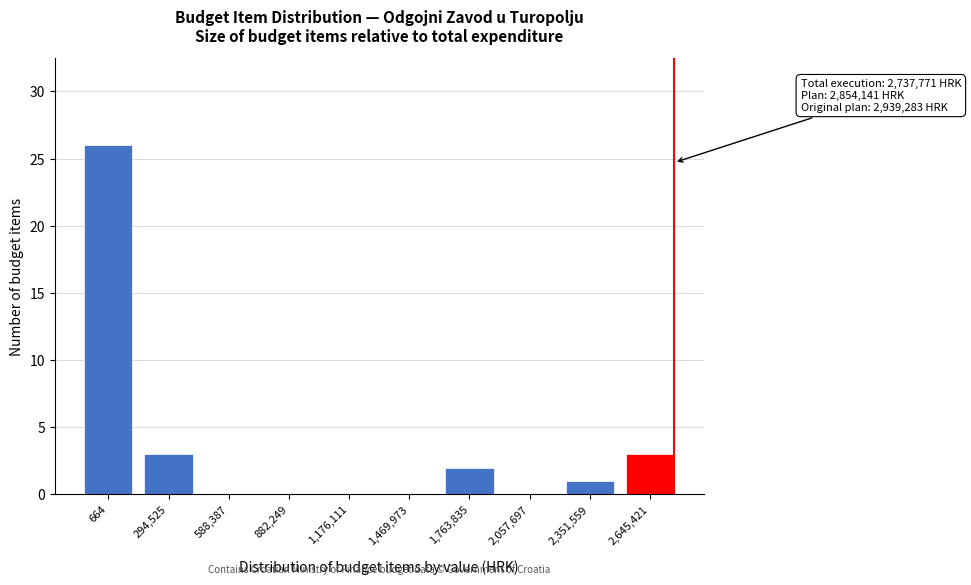

Reading left to right, what are all the values shown in this chart?

664=26	294,525=3	588,387=0	882,249=0	1,176,111=0	1,469,973=0	1,763,835=2	2,057,697=0	2,351,559=1	2,645,421=3